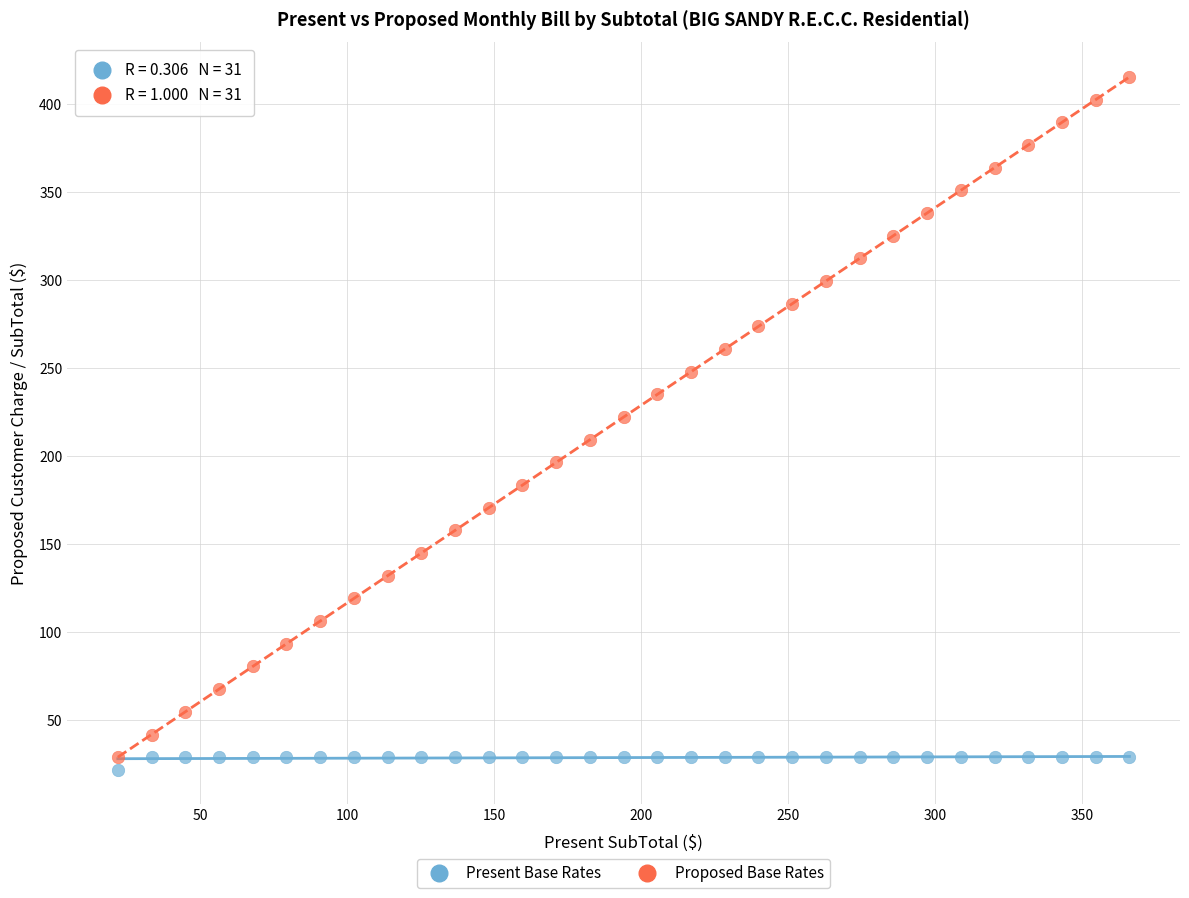

Which series has the largest Y range (max minus min)?

Proposed Base Rates